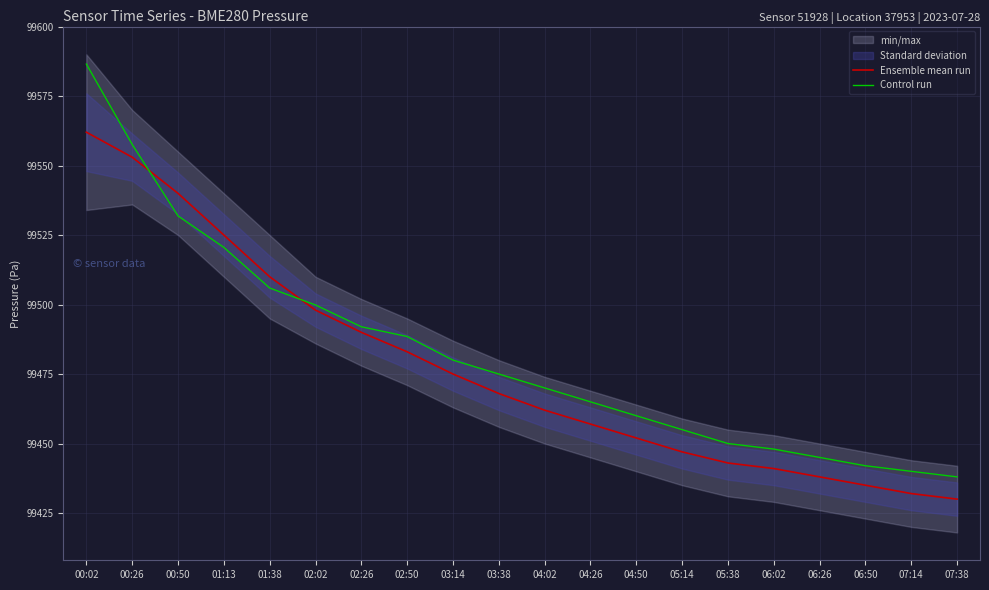

Reading left to right, list all the values displayed in this chart.

Ensemble mean run: 99562.0	99553.0	99540.0	99525.0	99510.0	99498.0	99490.0	99483.0	99475.0	99468.0	99462.0	99457.0	99452.0	99447.0	99443.0	99441.0	99438.0	99435.0	99432.0	99430.0
Control run: 99586.5	99557.6	99531.9	99520.6	99505.9	99499.8	99492.0	99488.5	99480.0	99475.0	99470.0	99465.0	99460.0	99455.0	99450.0	99448.0	99445.0	99442.0	99440.0	99438.0